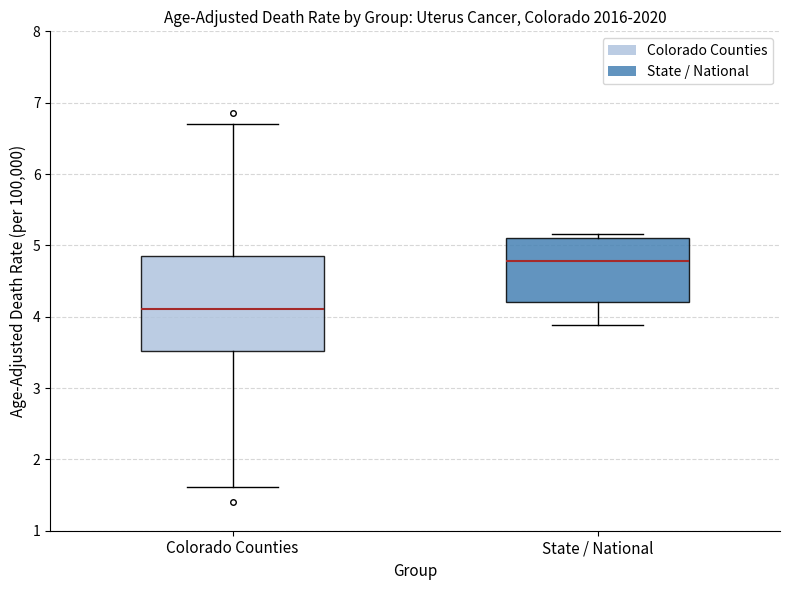

Where is the lower edge of the box for State / National on the y-axis? The values are not printed on the chart, so give them approximately, as read against the axis.

4.2